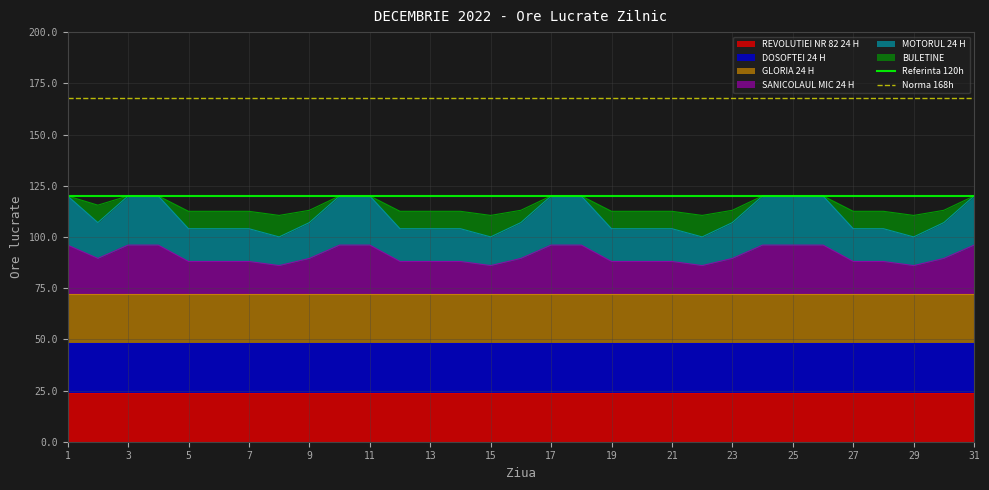

What is the highest value of the SANICOLAUL MIC 24 H series?

96.0